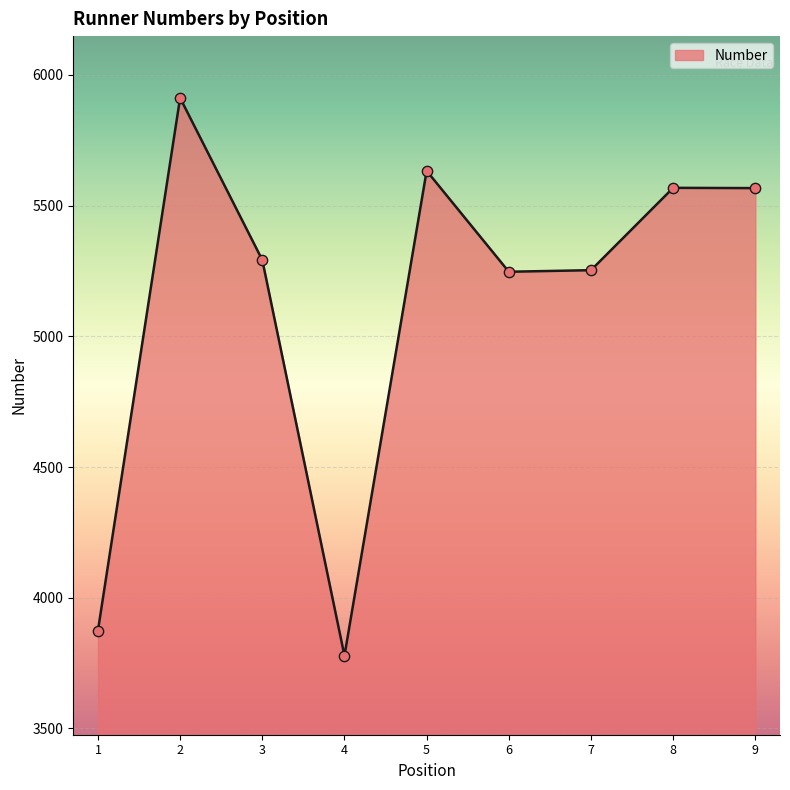

Which has a higher value, 3 or 7?

3